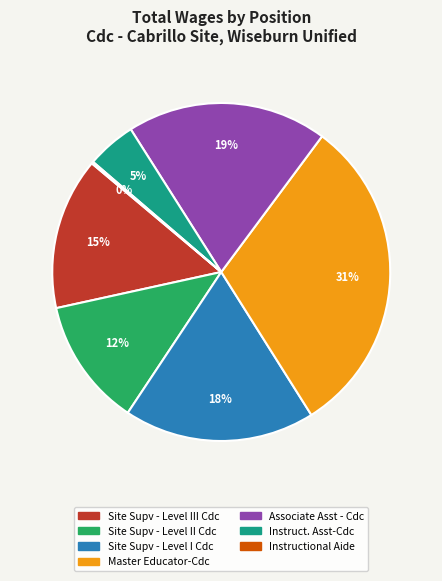

To the nearest percent, what percentage of the pie is Master Educator-Cdc?

31%